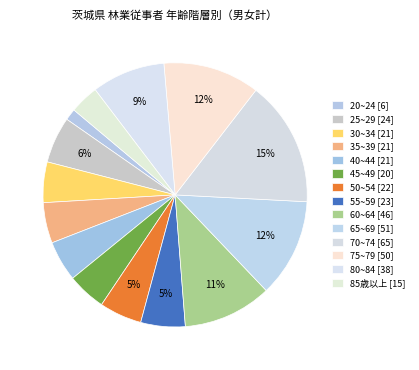

How many slices are in this pie chart?

14